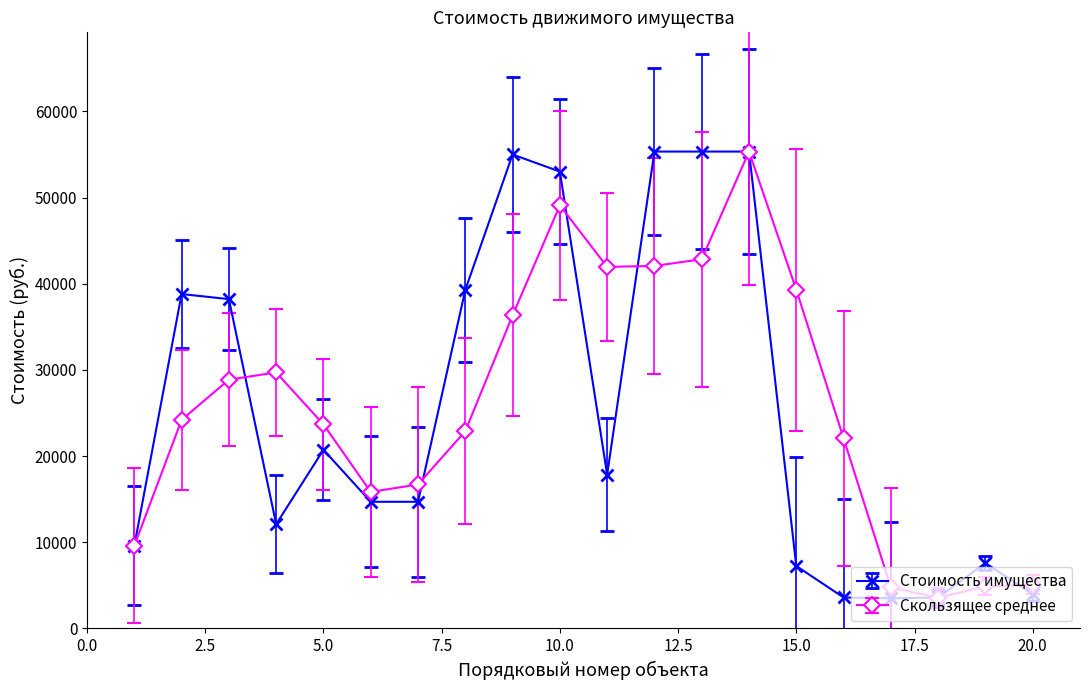

What is the maximum value for Стоимость имущества?

55340.0